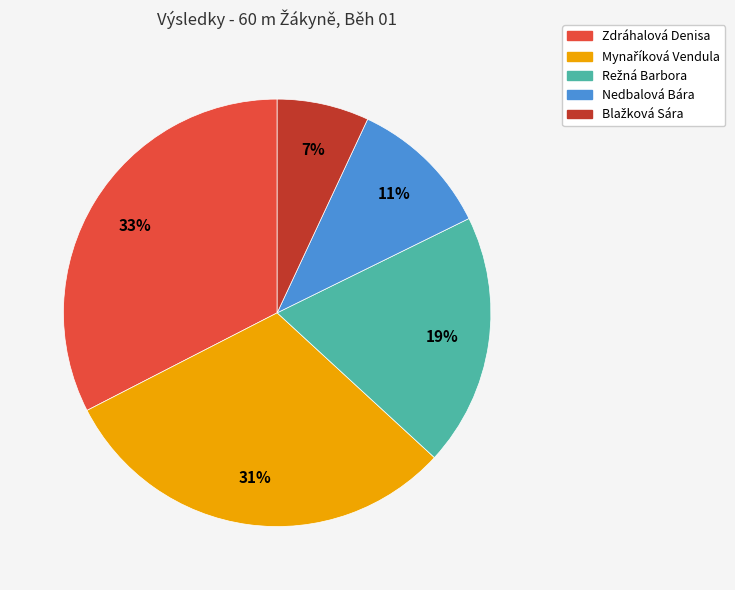

Is there any slice that represents more than half of the pie?

No